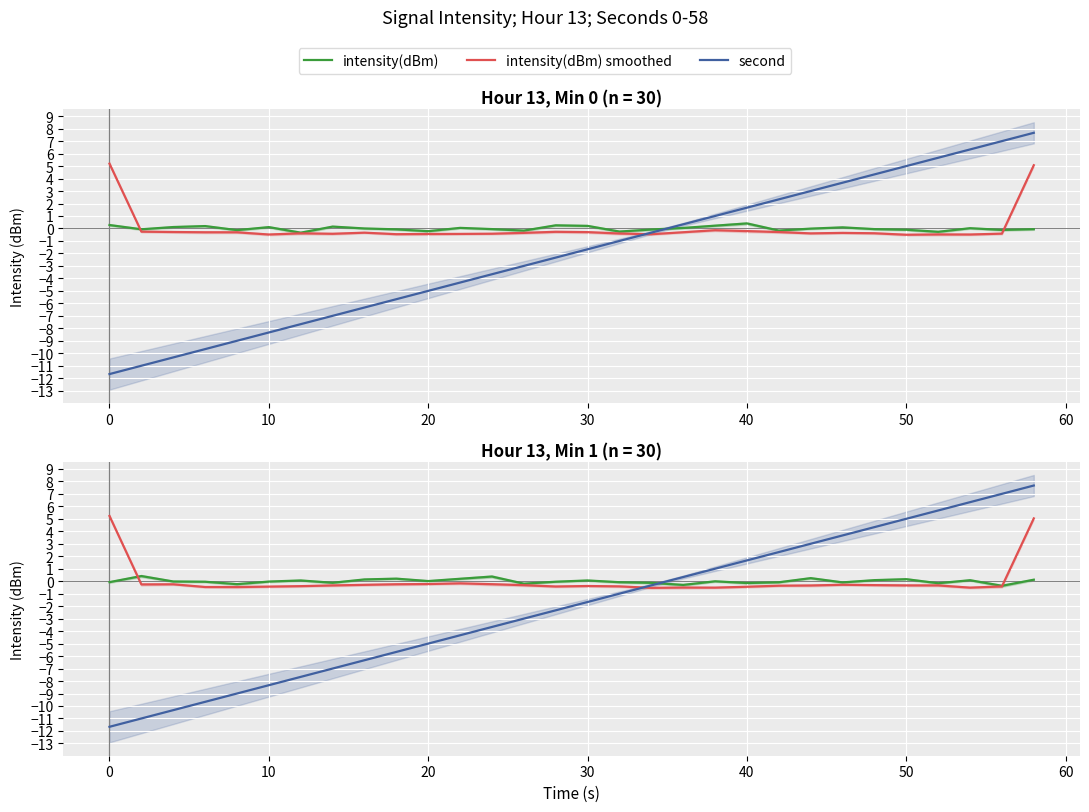

Which series has the largest range (max minus min)?

second